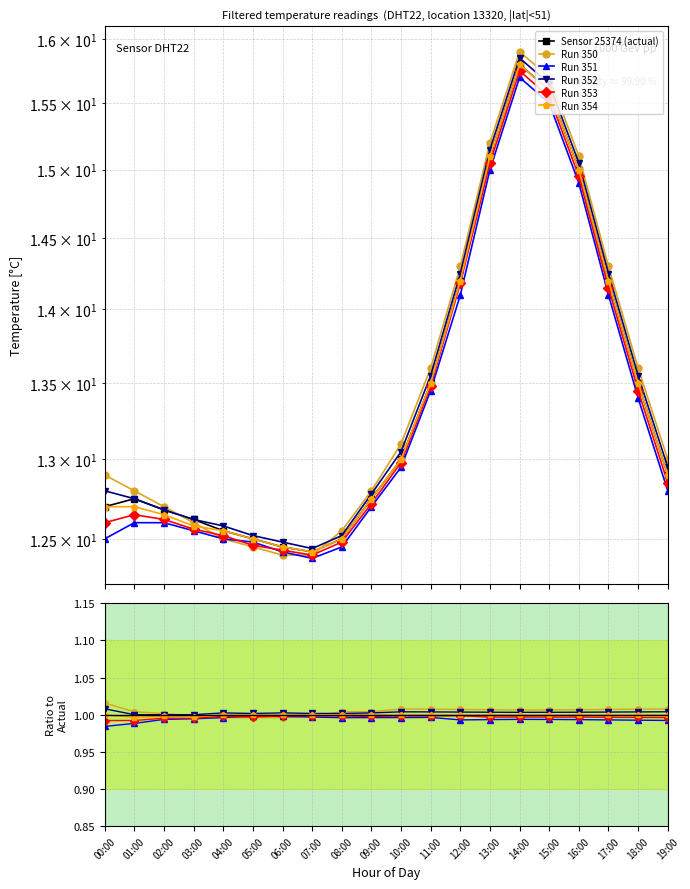

Between 02:00 and 19:00, which series saw the biggest shift?

Sensor 25374 (actual)